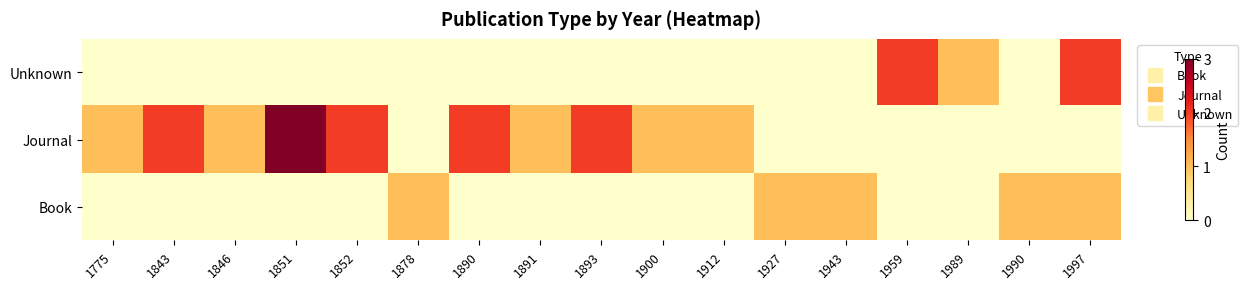

How many series are shown in this chart?

3